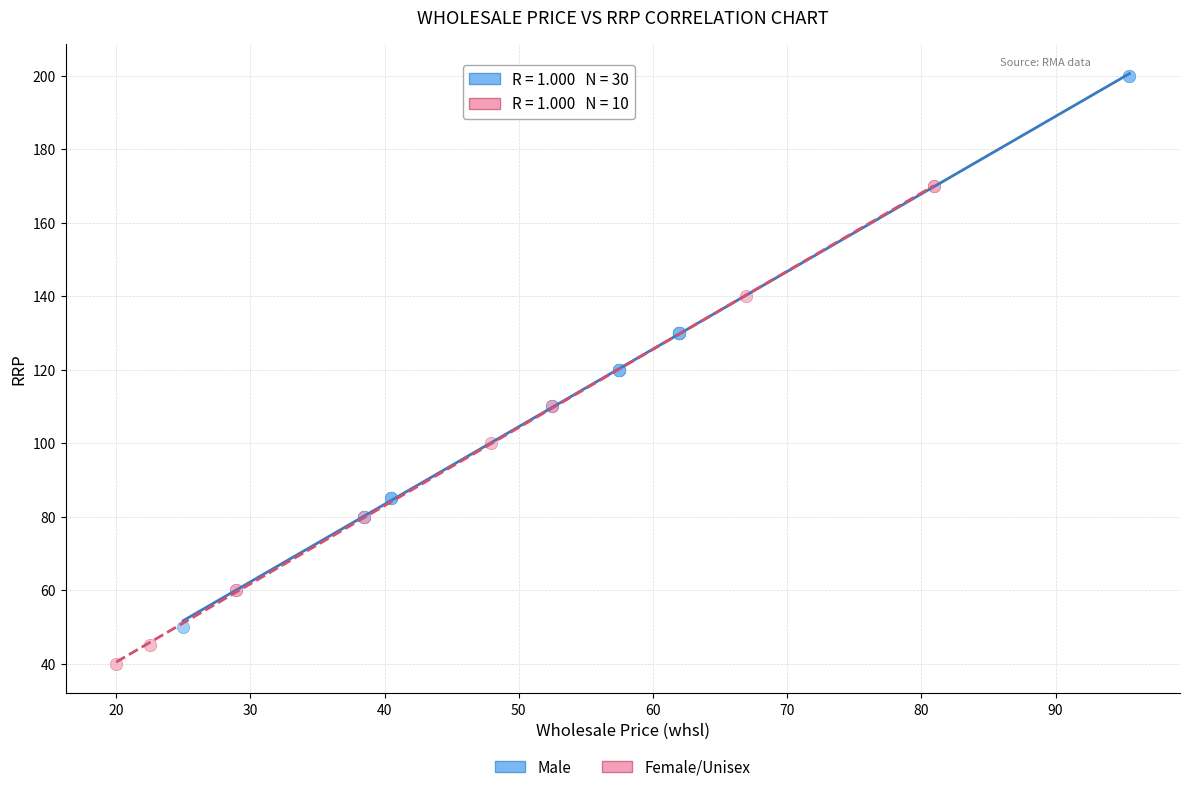

Which series contains the lowest Y value?

Female/Unisex